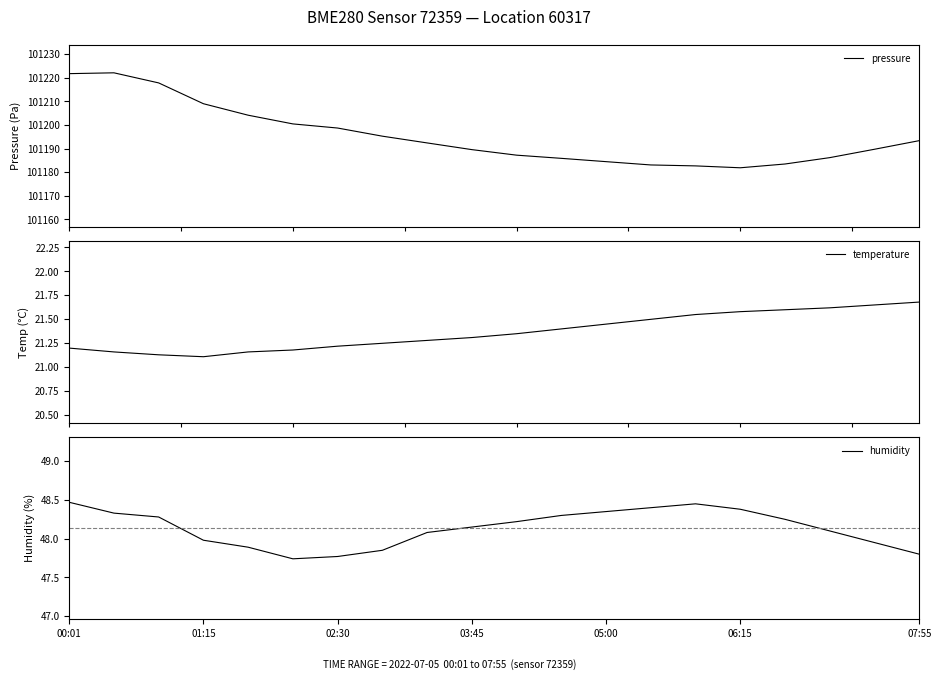

At how many categories does at least one series exceed 36994?

20